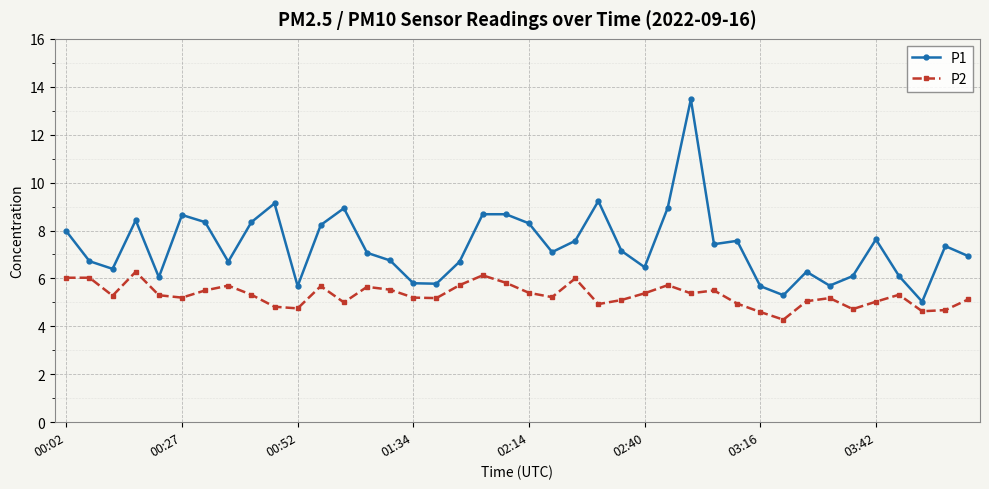

List the series in order of their overall mean, highest first.

P1, P2